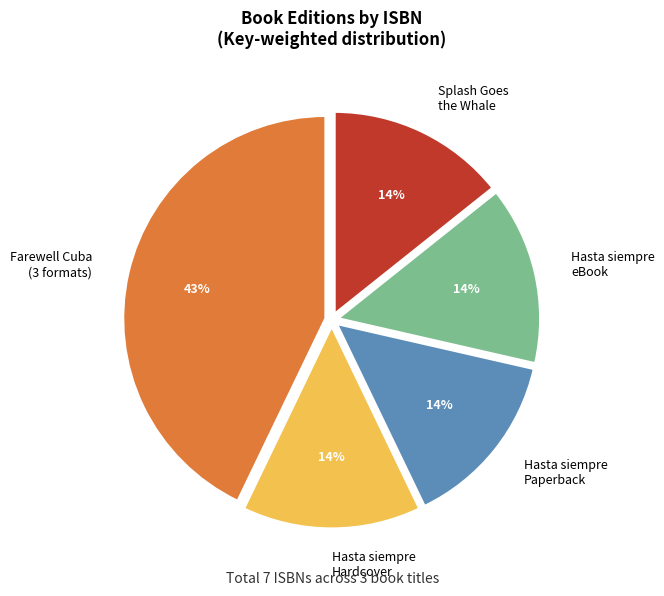

What percentage is the Hasta siempre Hardcover slice, to the nearest percent?

14%